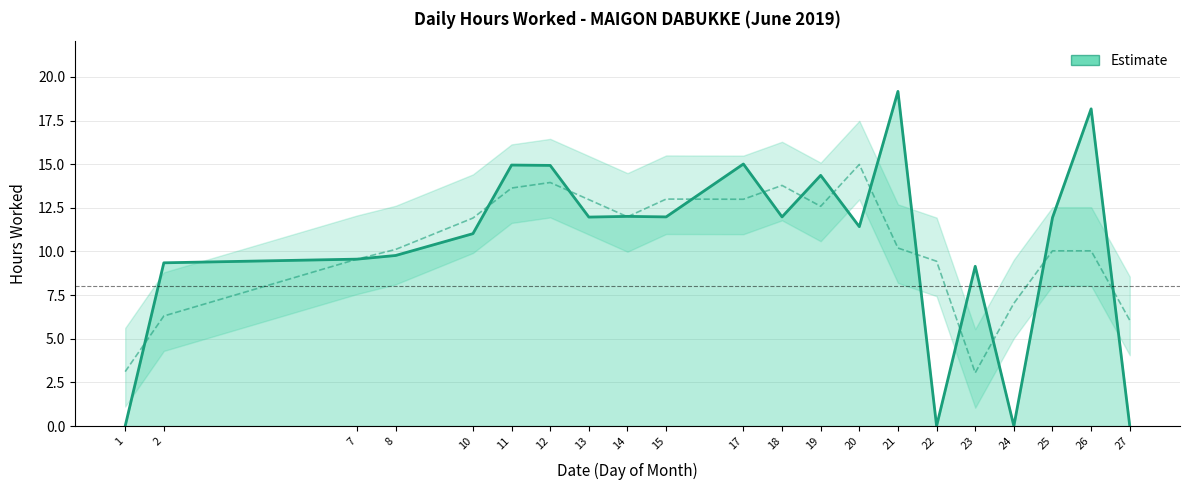

Rank the categories by value from highest to lowest.

21, 26, 17, 11, 12, 19, 14, 15, 18, 13, 25, 20, 10, 8, 7, 2, 23, 1, 22, 24, 27